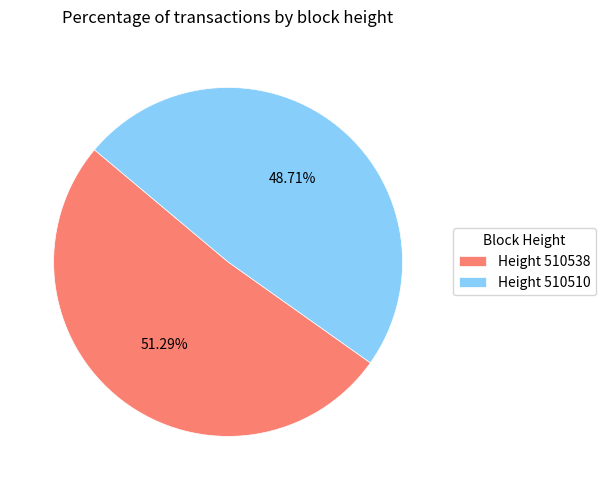

Rank the categories by value from lowest to highest.

Height 510510, Height 510538